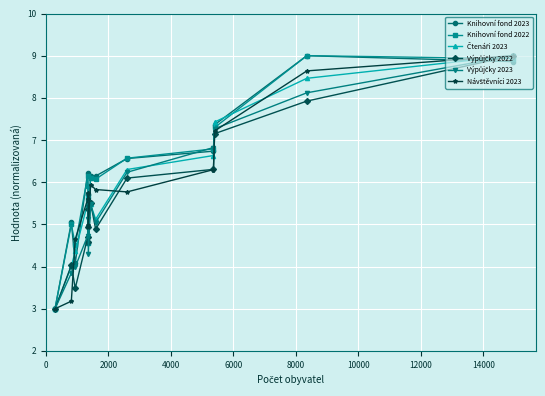

What is the minimum value shown in the chart?

3.0